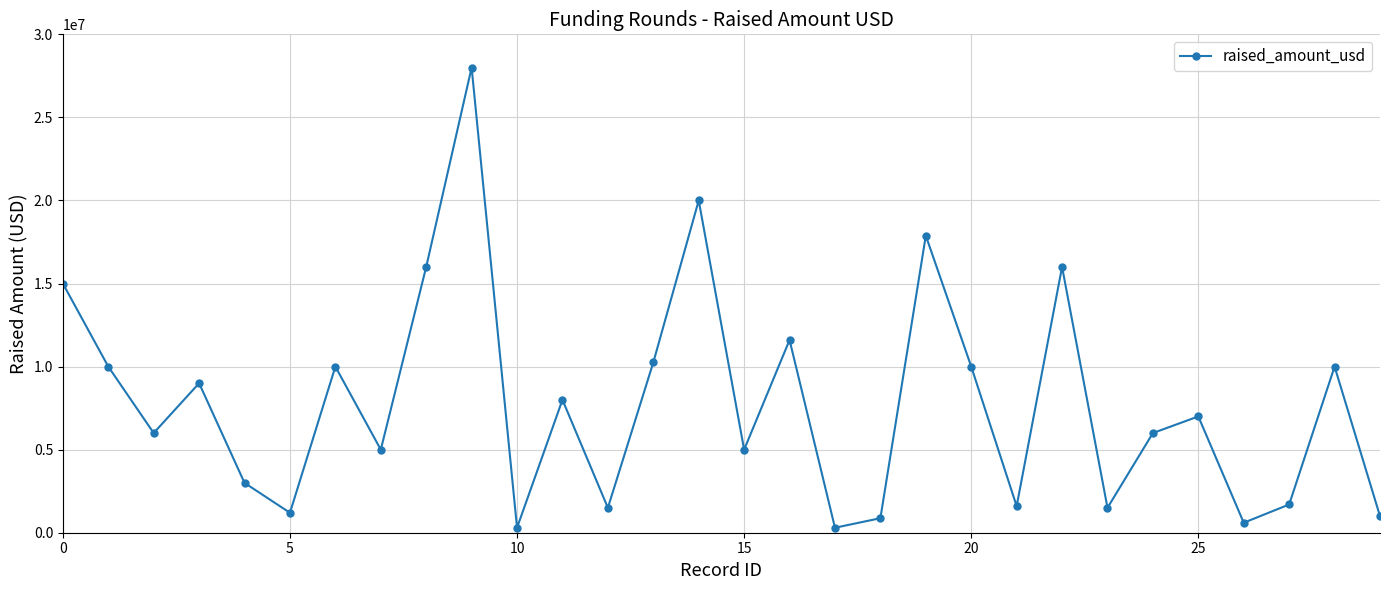

What is the maximum value shown in the chart?

28000000